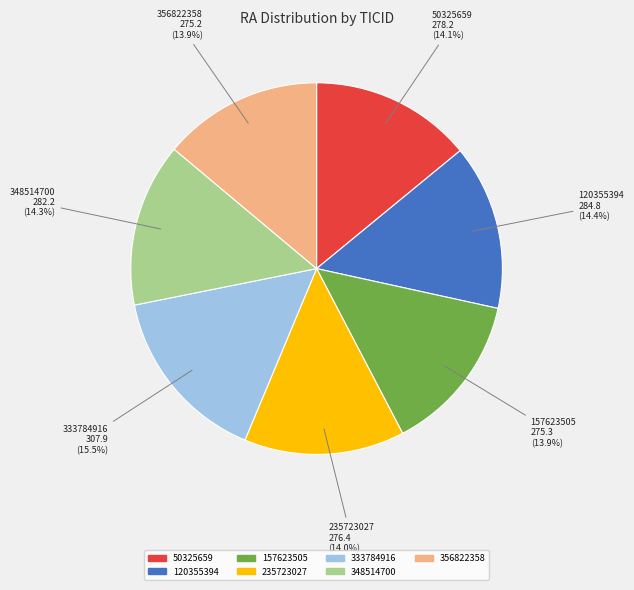

Which slice is the largest?

333784916